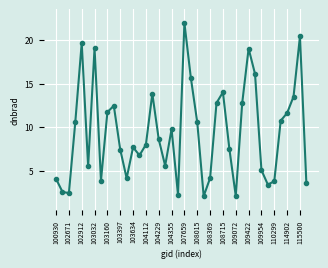

How many series are shown in this chart?

1